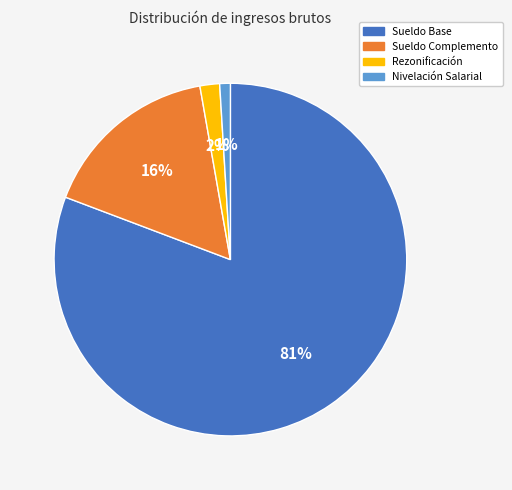

What is the majority slice?

Sueldo Base